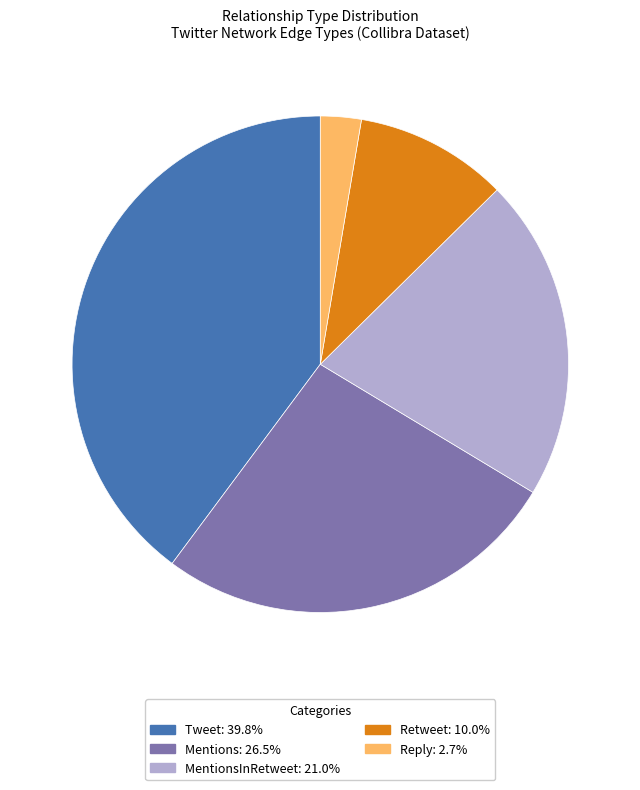

Does any single category account for the majority?

No